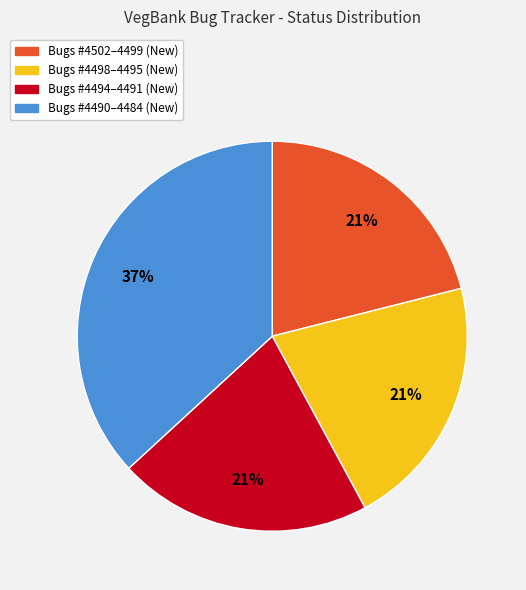

Which category has the biggest portion of the pie?

Bugs #4490–4484 (New)